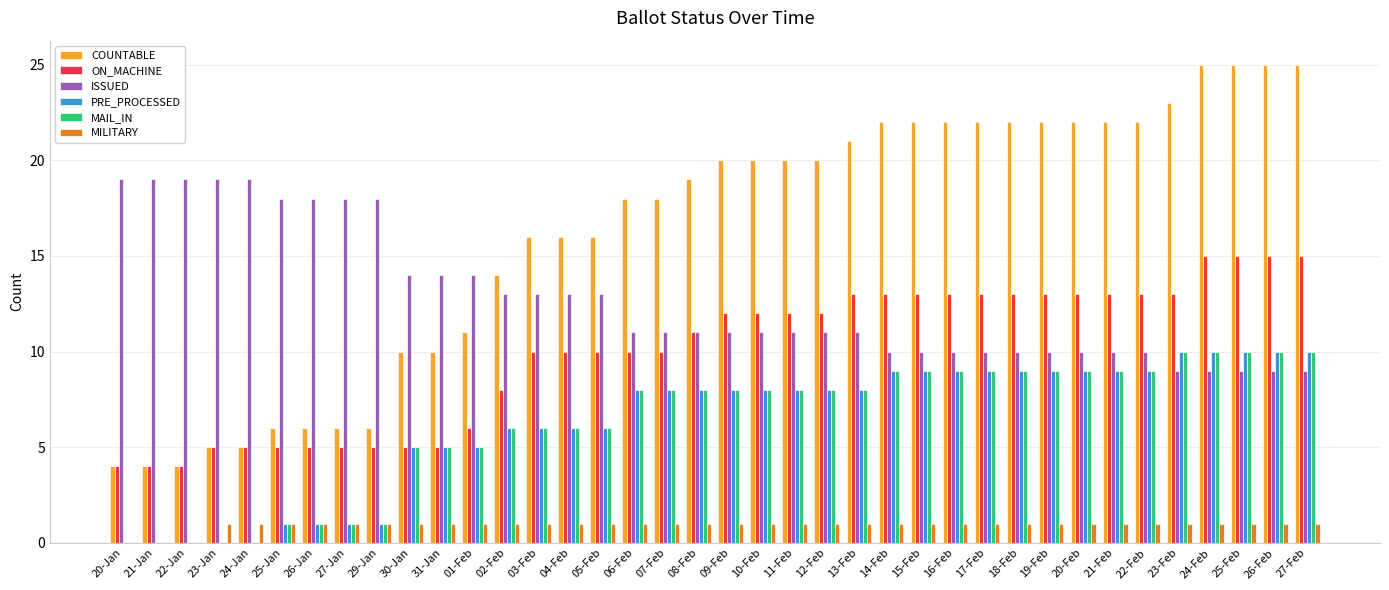

Reading left to right, extract all data points from this chart.

COUNTABLE: 4	4	4	5	5	6	6	6	6	10	10	11	14	16	16	16	18	18	19	20	20	20	20	21	22	22	22	22	22	22	22	22	22	23	25	25	25	25
ON_MACHINE: 4	4	4	5	5	5	5	5	5	5	5	6	8	10	10	10	10	10	11	12	12	12	12	13	13	13	13	13	13	13	13	13	13	13	15	15	15	15
ISSUED: 19	19	19	19	19	18	18	18	18	14	14	14	13	13	13	13	11	11	11	11	11	11	11	11	10	10	10	10	10	10	10	10	10	9	9	9	9	9
PRE_PROCESSED: 0	0	0	0	0	1	1	1	1	5	5	5	6	6	6	6	8	8	8	8	8	8	8	8	9	9	9	9	9	9	9	9	9	10	10	10	10	10
MAIL_IN: 0	0	0	0	0	1	1	1	1	5	5	5	6	6	6	6	8	8	8	8	8	8	8	8	9	9	9	9	9	9	9	9	9	10	10	10	10	10
MILITARY: 0	0	0	1	1	1	1	1	1	1	1	1	1	1	1	1	1	1	1	1	1	1	1	1	1	1	1	1	1	1	1	1	1	1	1	1	1	1